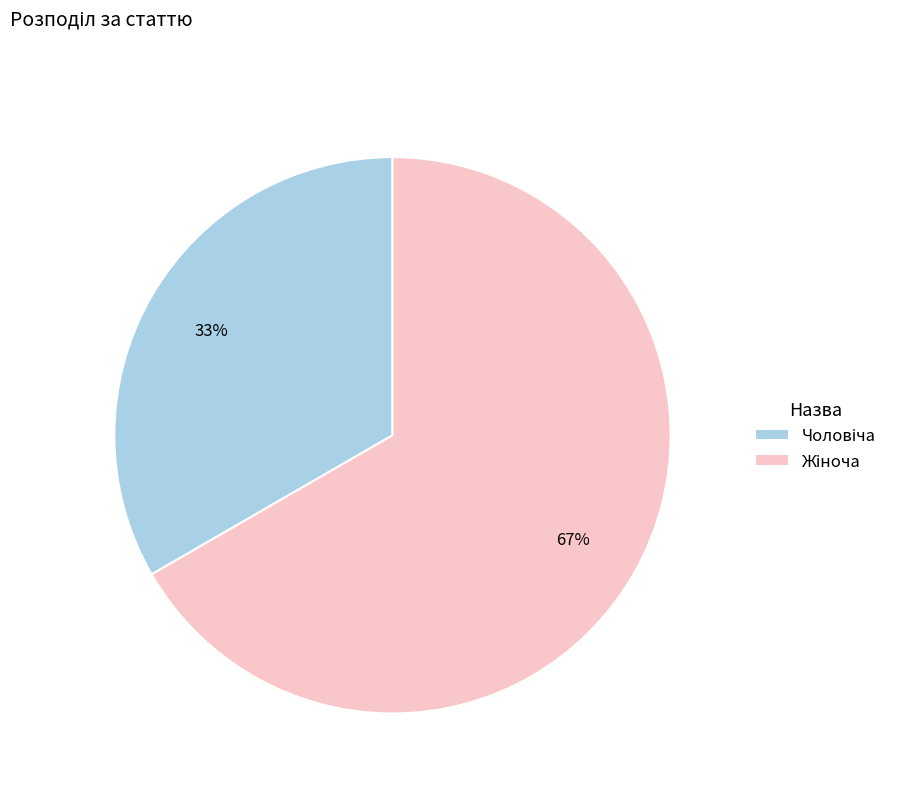

Does any single category account for the majority?

Yes